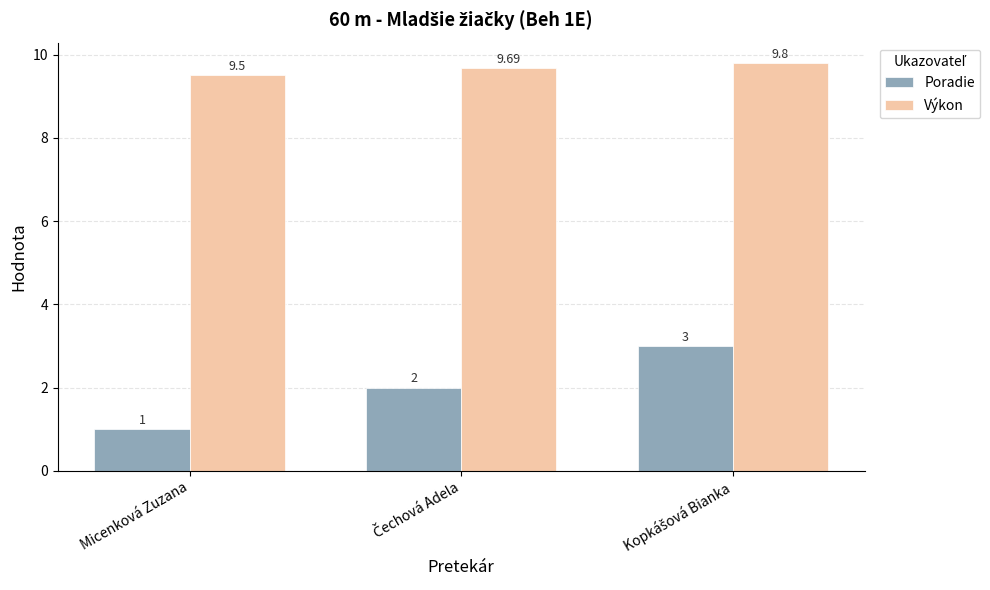

Count the Výkon values in the range 9 to 10.

3